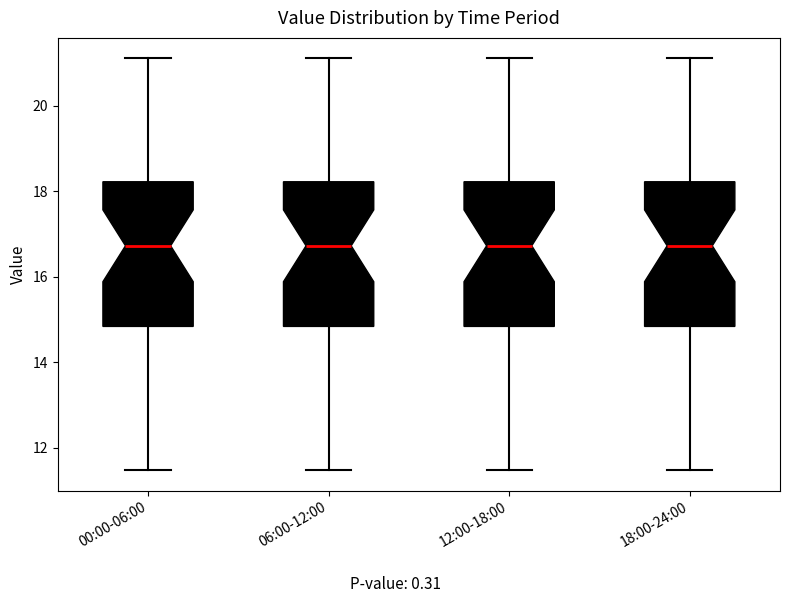

Reading left to right, transcribe this box plot: for each box, give where its median line is, the range the box spans, and where its two whiskers end, as read against the y-axis. The values are not printed on the chart, so give them approximately, as read against the axis.

00:00-06:00: median 16.8, box 14.8 to 18.2, whiskers 11.4 to 21.2
06:00-12:00: median 16.8, box 14.8 to 18.2, whiskers 11.4 to 21.2
12:00-18:00: median 16.8, box 14.8 to 18.2, whiskers 11.4 to 21.2
18:00-24:00: median 16.8, box 14.8 to 18.2, whiskers 11.4 to 21.2